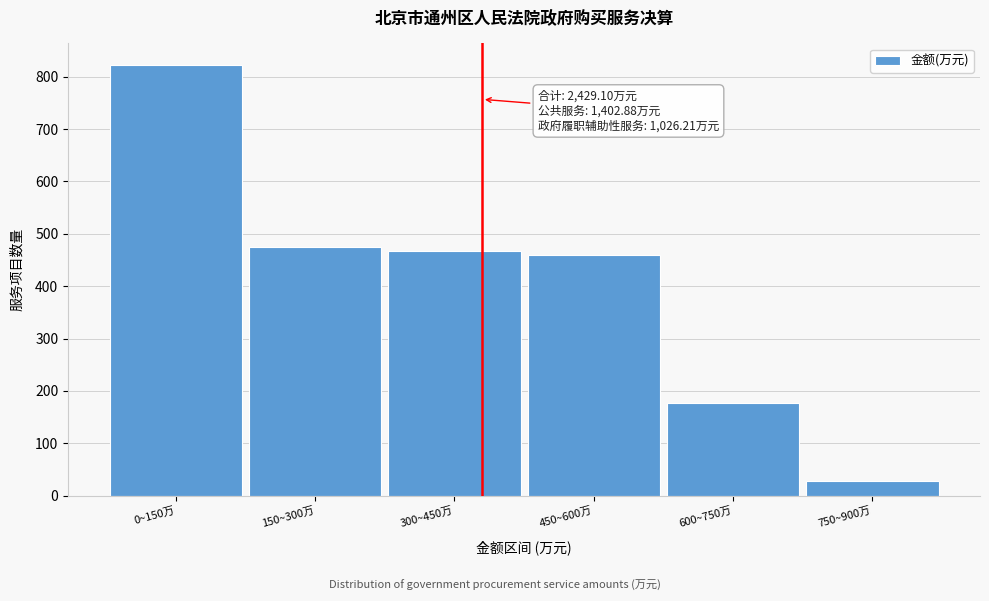

Reading left to right, what are all the values shown in this chart?

0~150万=822.7	150~300万=474.4	300~450万=468.1	450~600万=460.4	600~750万=176.1	750~900万=27.4